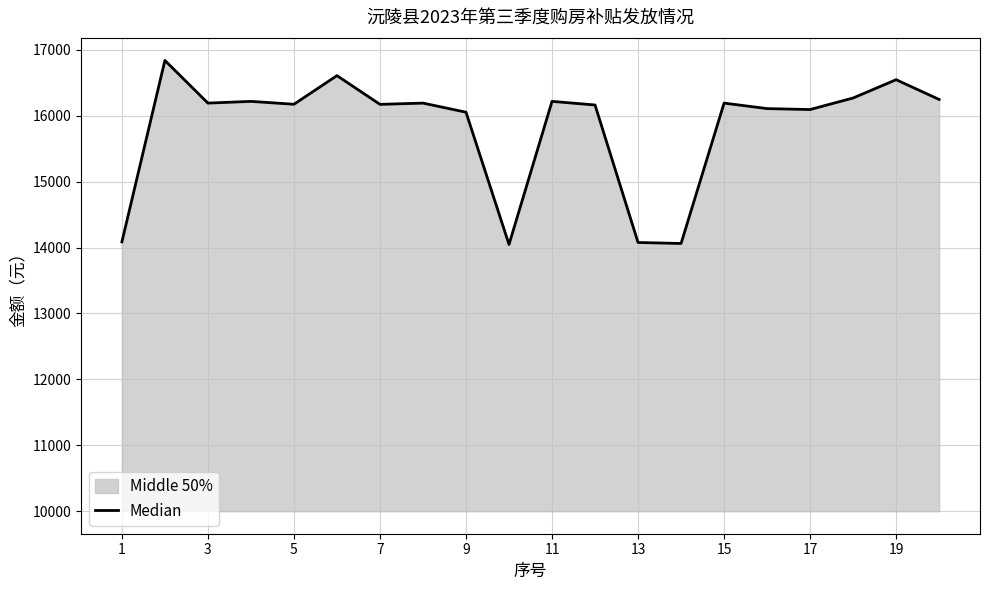

What is the minimum value shown in the chart?

14047.0